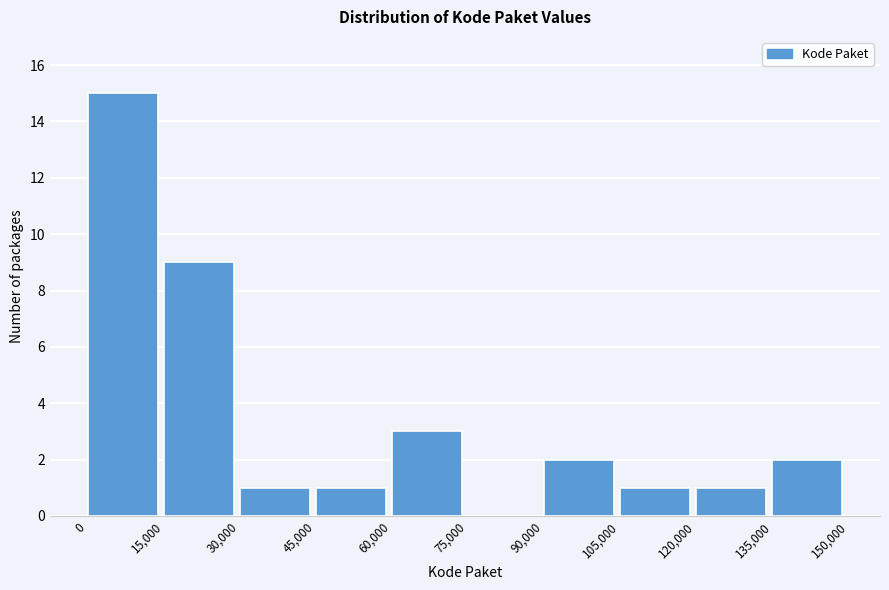

Over which range of the x-axis is the bar tallest?

0 to 15,000